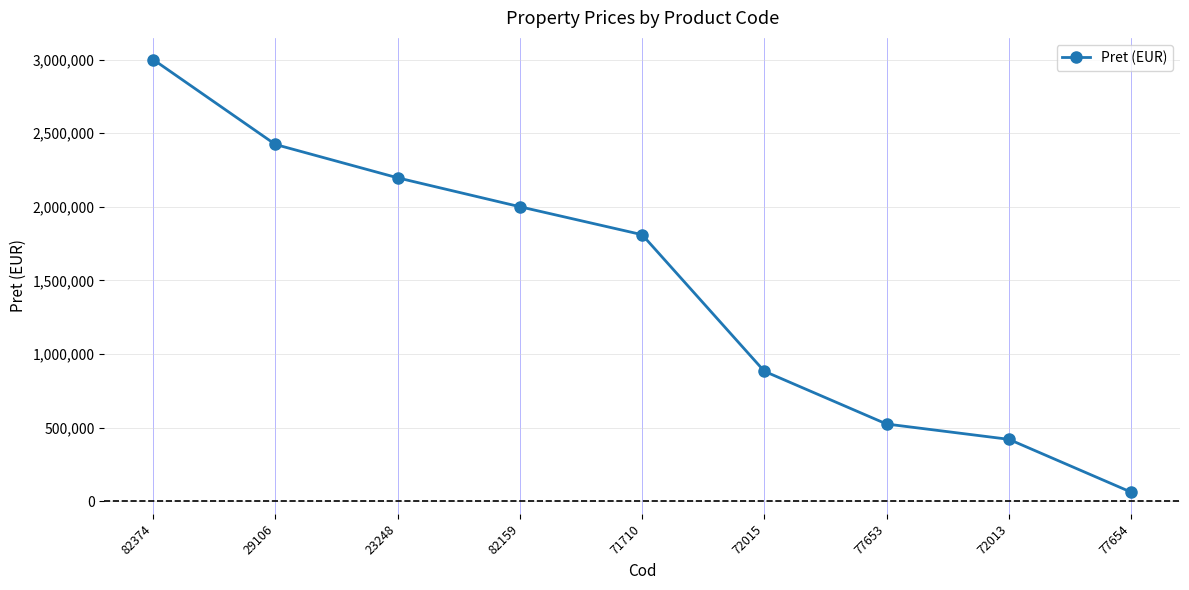

Which has a higher value, 29106 or 23248?

29106